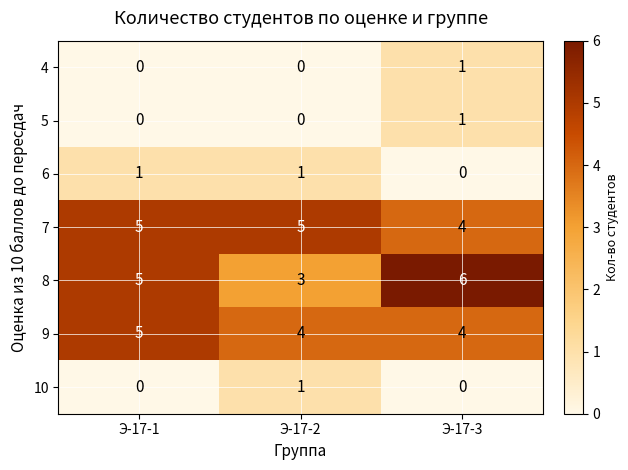

At how many categories does at least one series exceed 2?

3